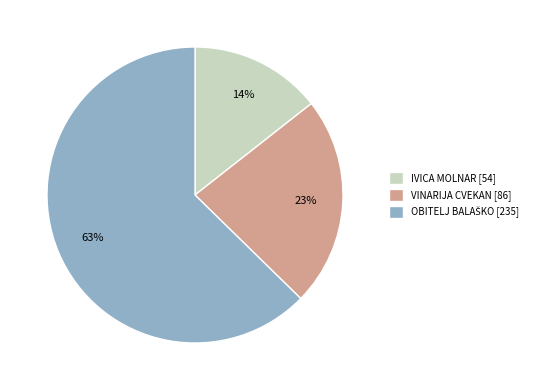

Do IVICA MOLNAR [54] and VINARIJA CVEKAN [86] together represent more than half of the pie?

No